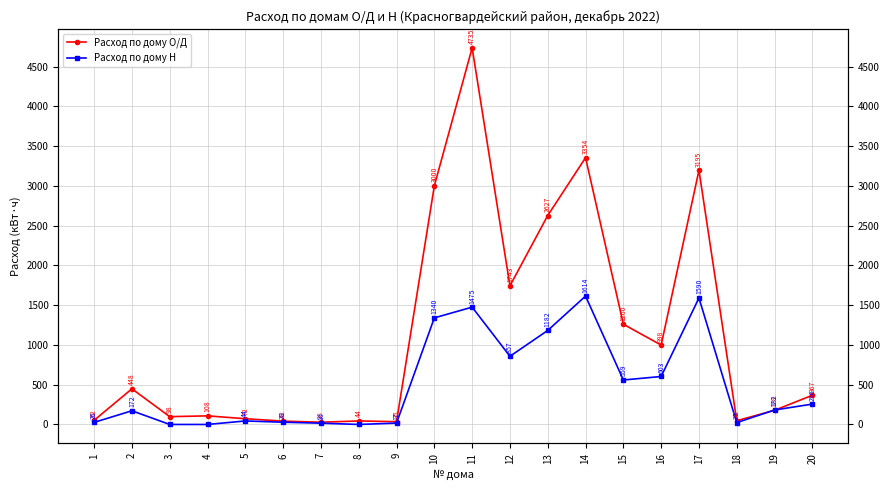

What is the difference between the highest and lowest values at 5?

28